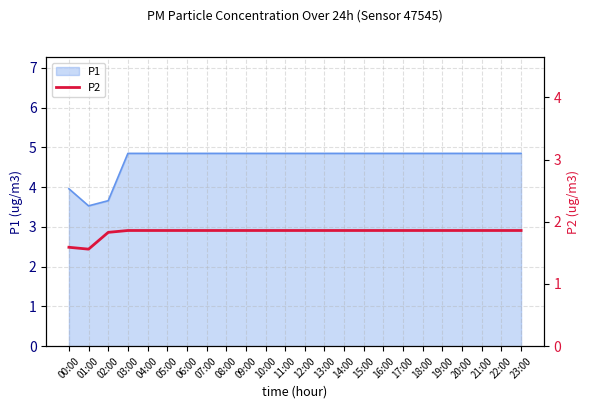

Which label corresponds to the largest value in the chart?

03:00